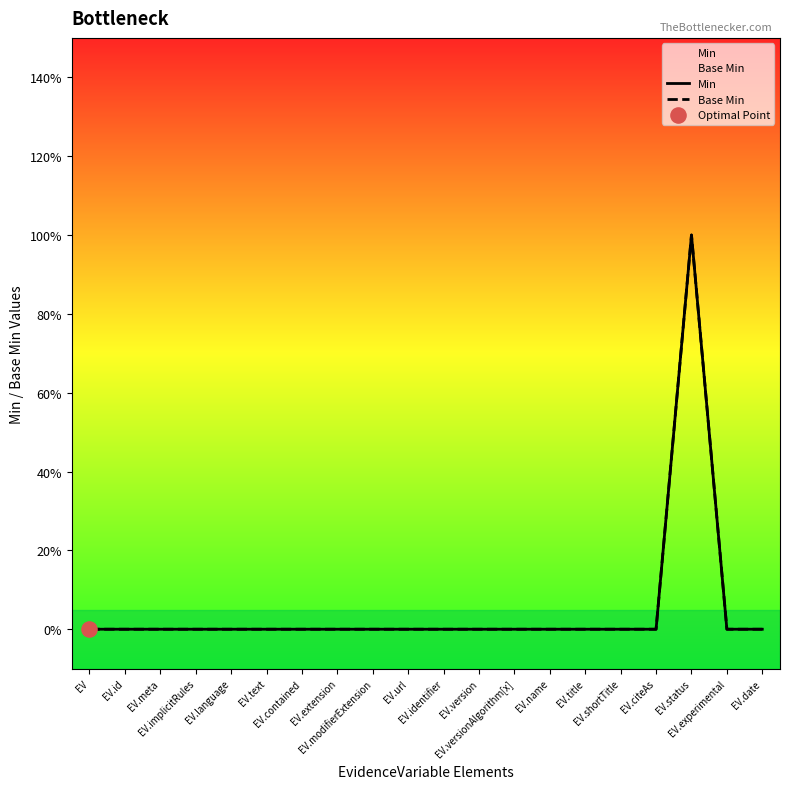

Which series reaches the maximum Y coordinate?

Min